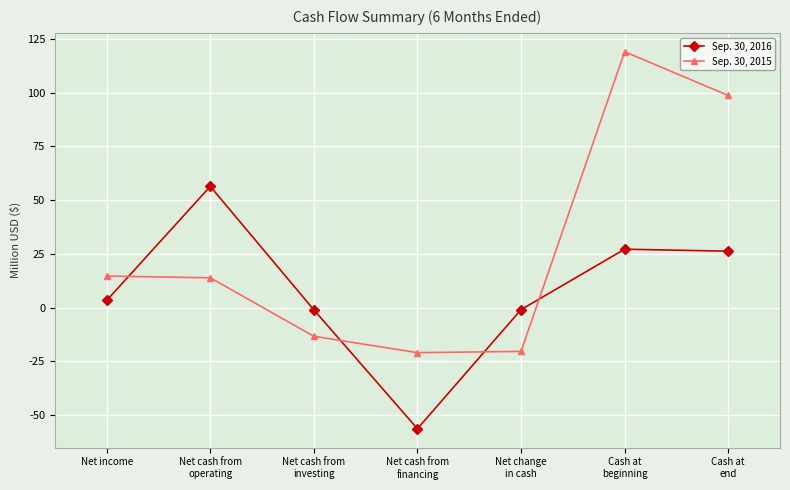

What is the label of the 7th point from the left?

Cash at
end